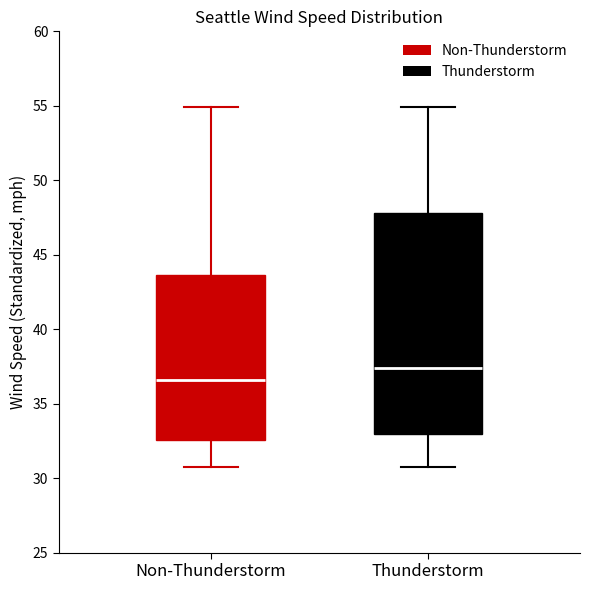

Reading left to right, read every box against the y-axis: the position of its median line, the range the box covers, and the ends of its whiskers. The values are not printed on the chart, so give them approximately, as read against the axis.

Non-Thunderstorm: median 36.5, box 32.5 to 43.5, whiskers 30.5 to 55.0
Thunderstorm: median 37.5, box 33.0 to 48.0, whiskers 30.5 to 55.0